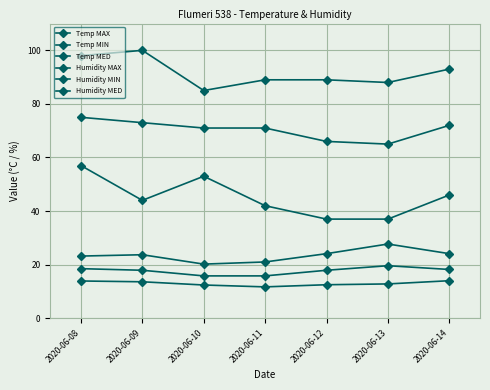

Between 2020-06-09 and 2020-06-14, which series saw the biggest shift?

Humidity MAX